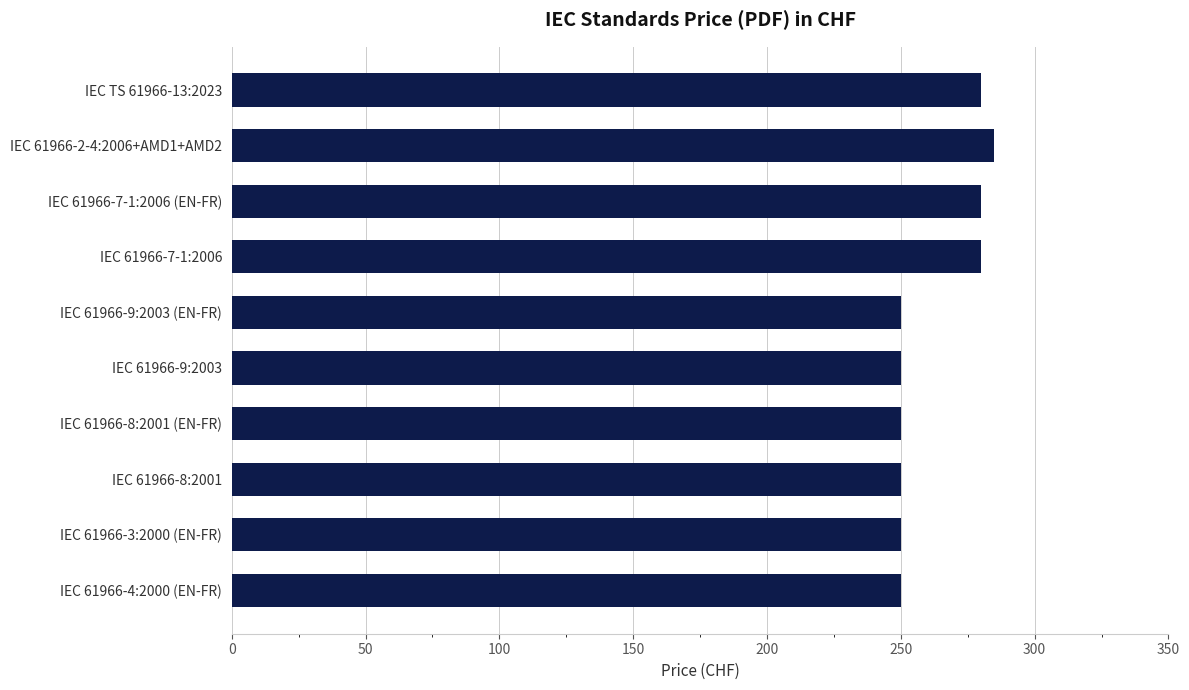

What is the sum of all values?

2625